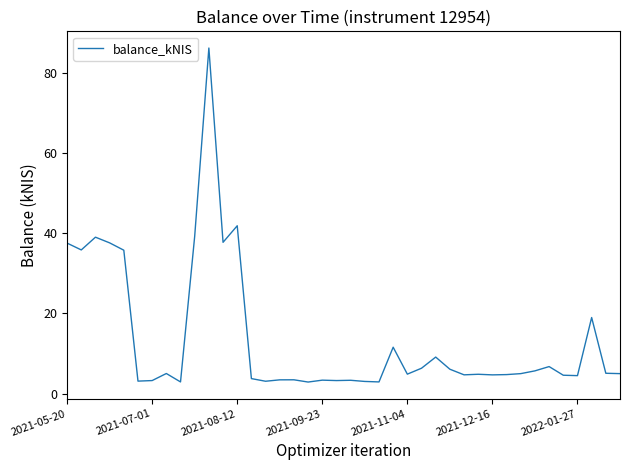

What is the maximum value shown in the chart?

86.2